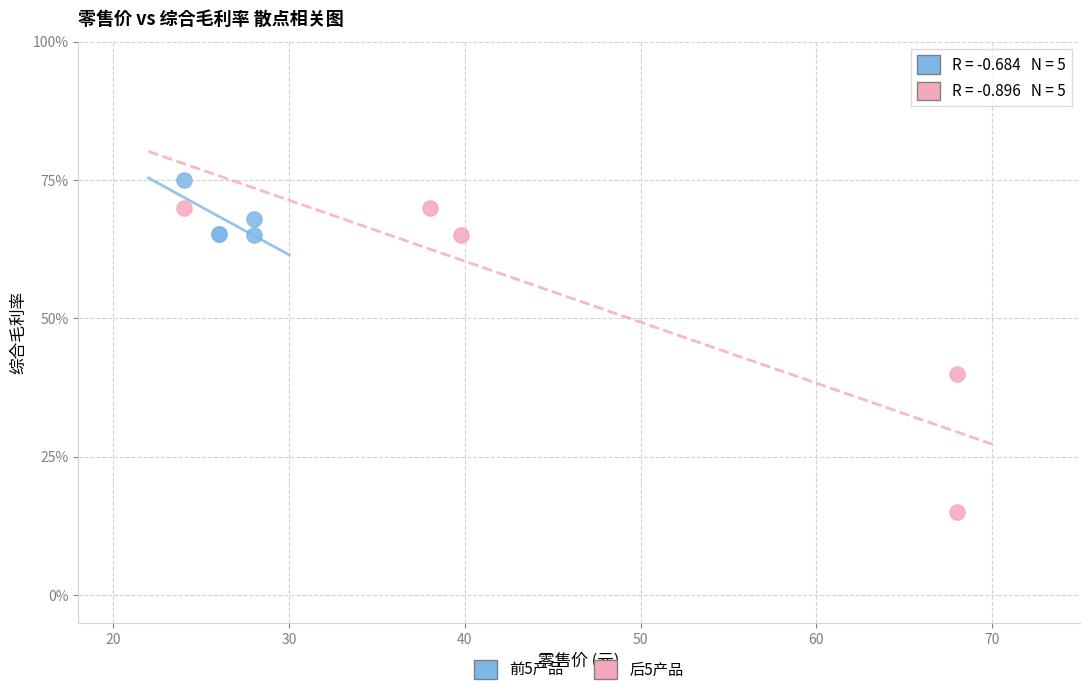

Which series has the largest Y range (max minus min)?

后5产品